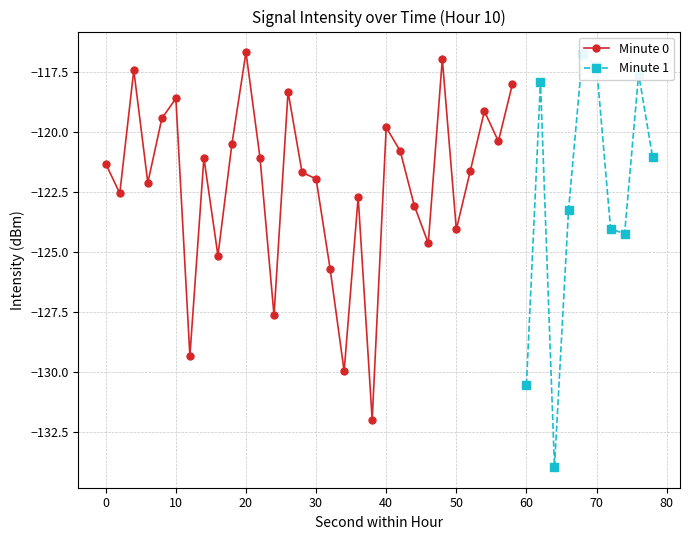

True or false: Minute 0 has more than 2 interior local peaks.

True